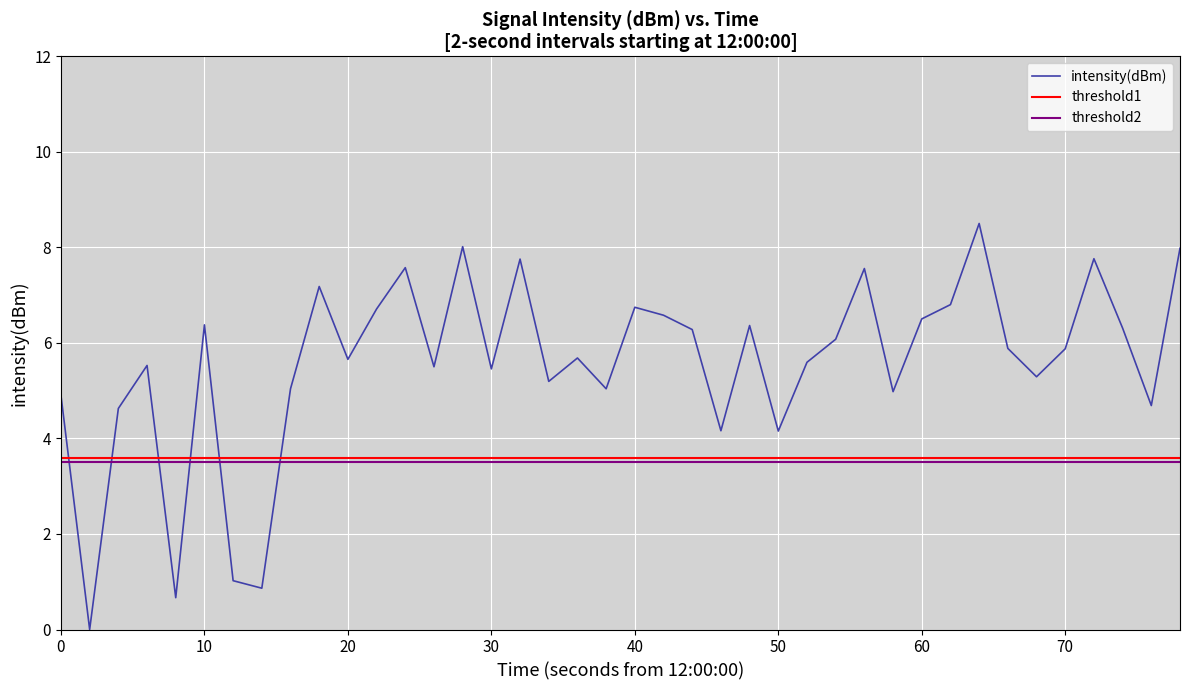

What is the greatest value displayed?

8.5